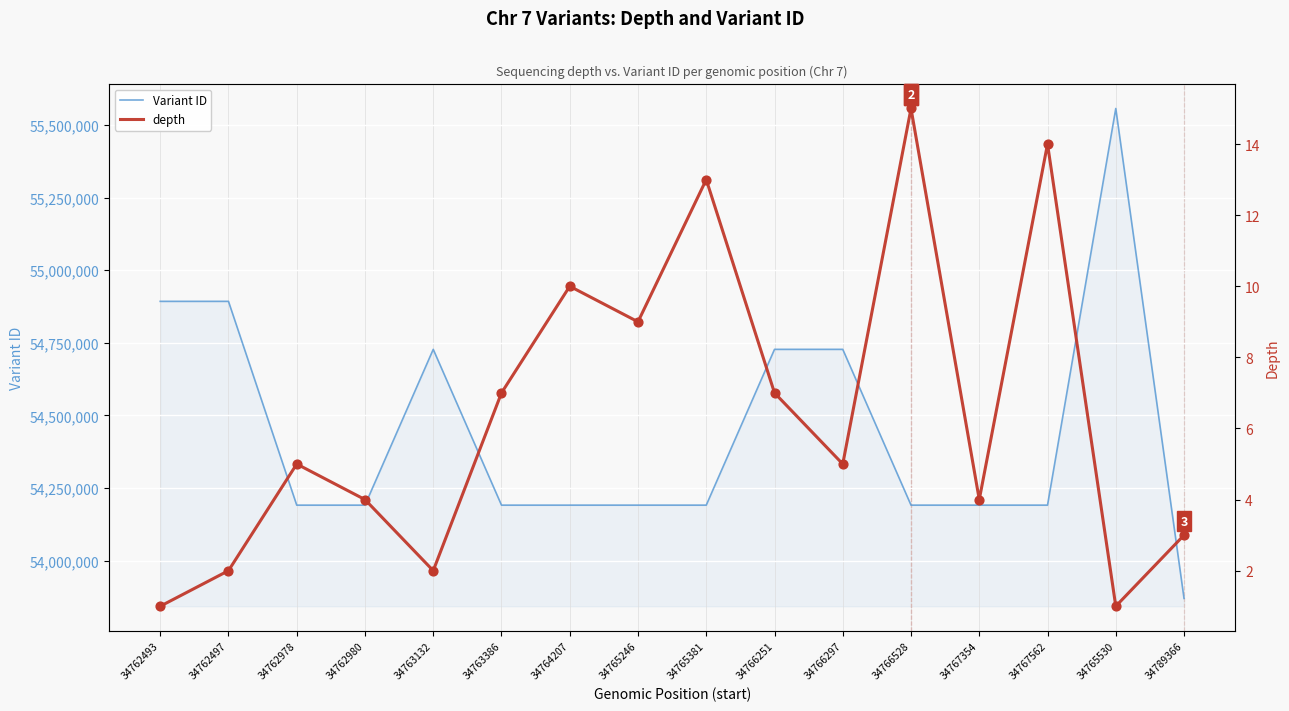

At which category is the sum across all series the highest?

34765530